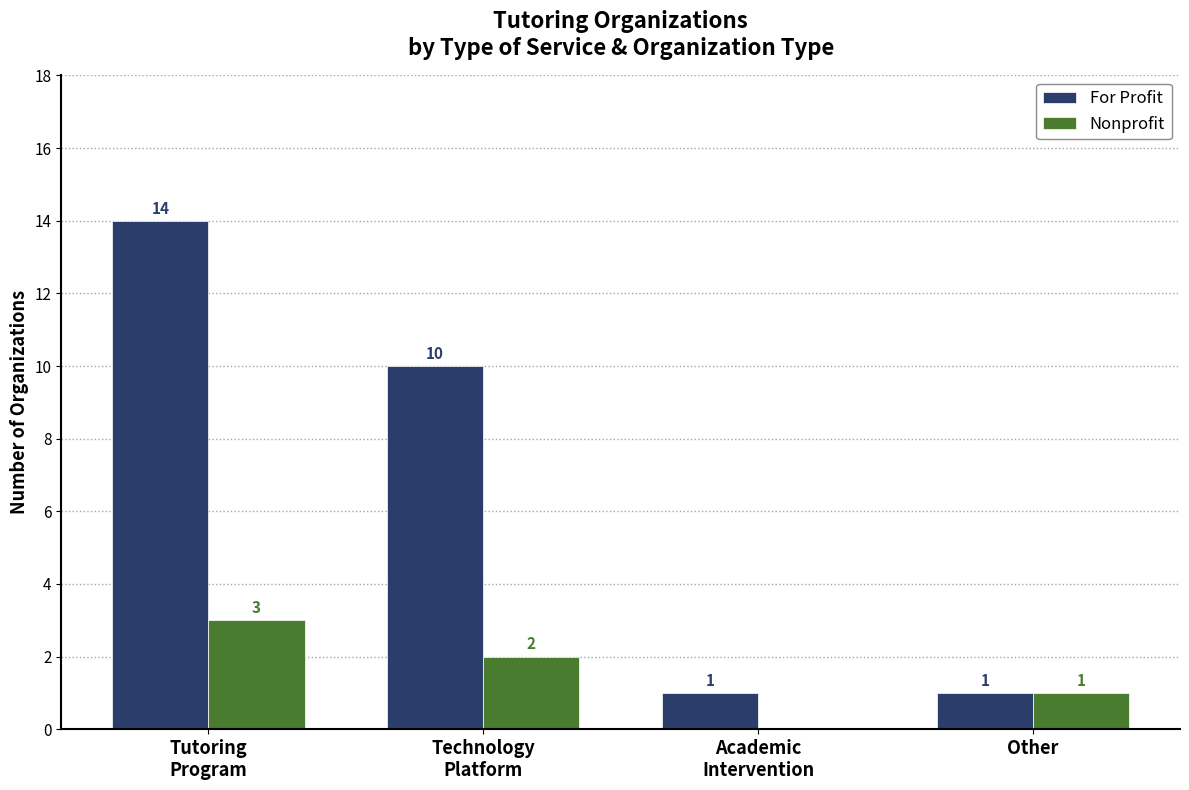

Are the bars grouped side by side (vs. stacked)?

Yes